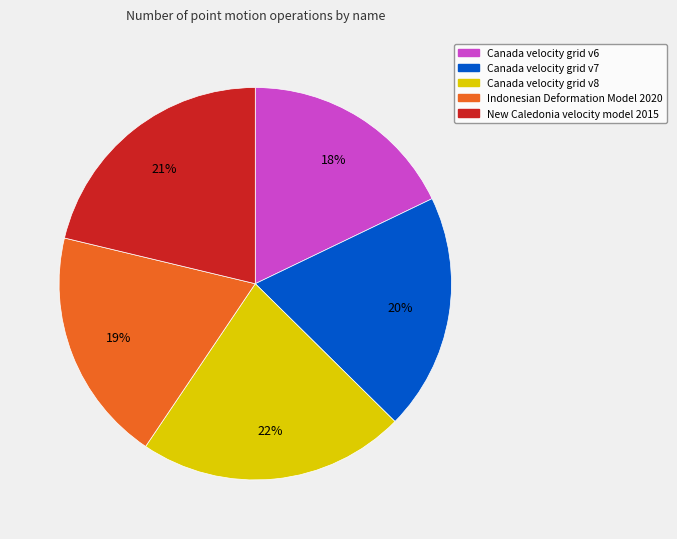

What is the ratio of the value at New Caledonia velocity model 2015 to the value at Canada velocity grid v6?

1.2